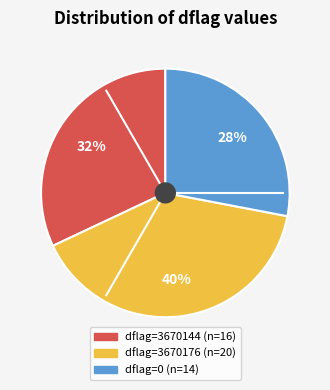

To the nearest percent, what is the difference between the largest and smallest slice percentages?

12%